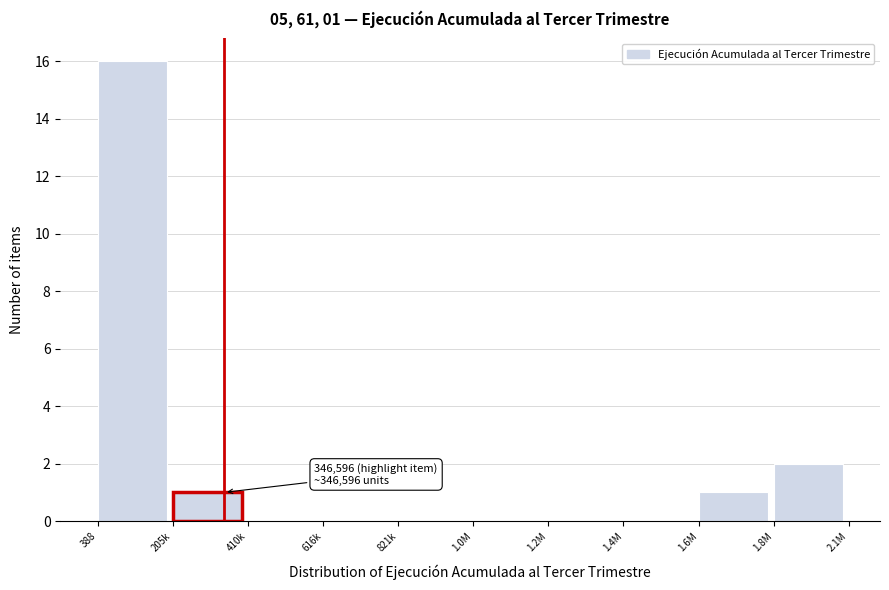

Reading left to right, extract all data points from this chart.

388=16	205k=1	410k=0	616k=0	821k=0	1.0M=0	1.2M=0	1.4M=0	1.6M=1	1.8M=2